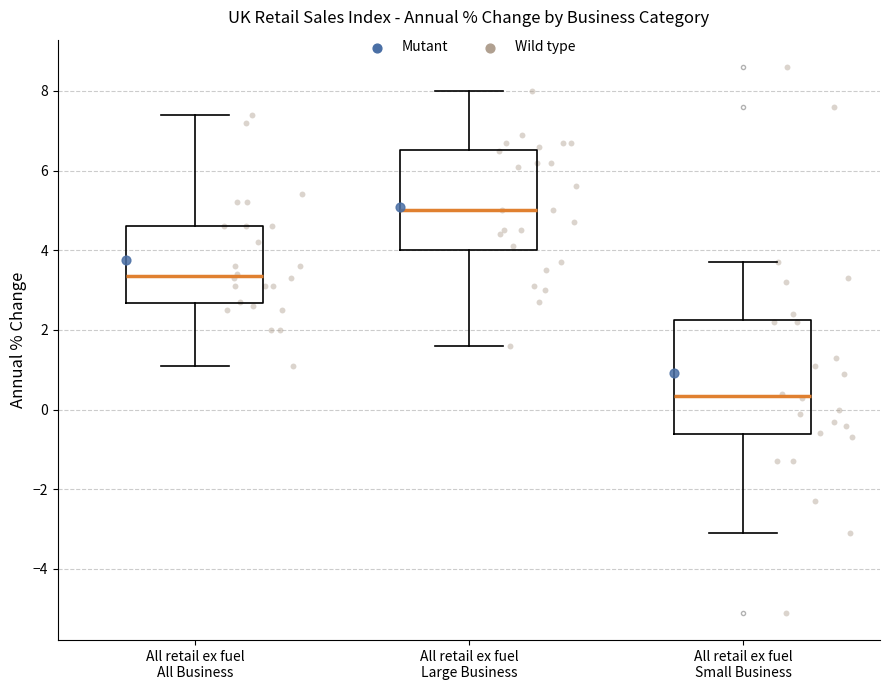

Which box's median line is the highest?

All retail ex fuel Large Business